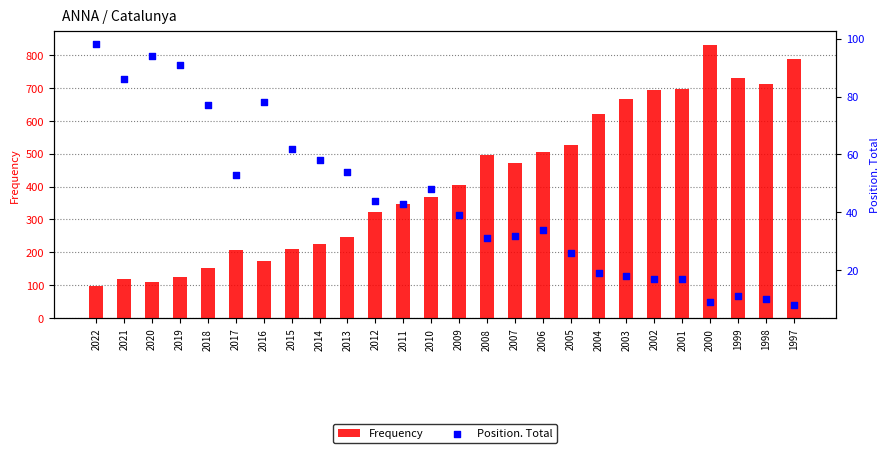

At how many categories does at least one series exceed 497?

10